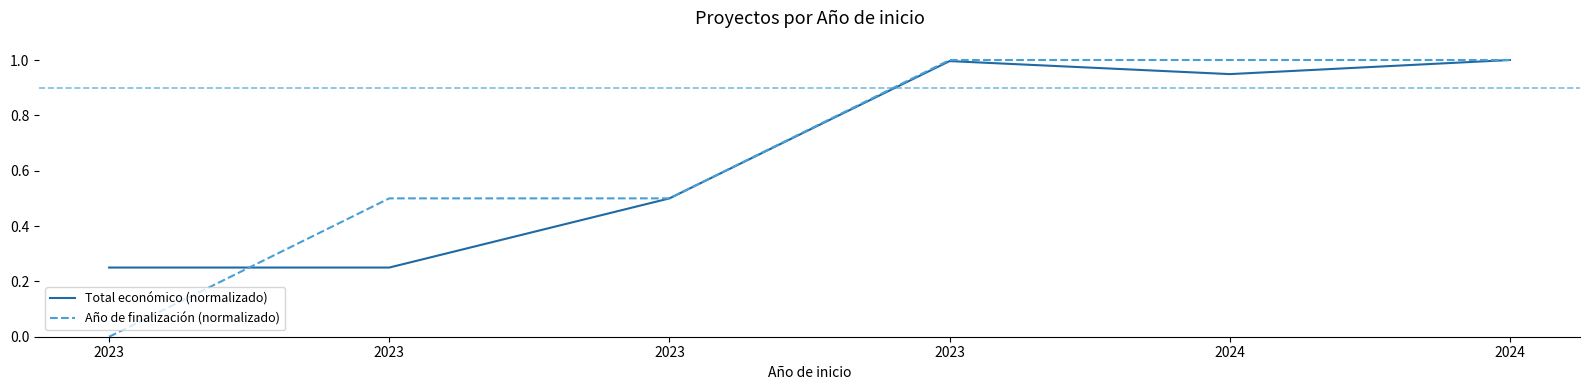

What are all the series names shown in the legend?

Total económico (normalizado), Año de finalización (normalizado)